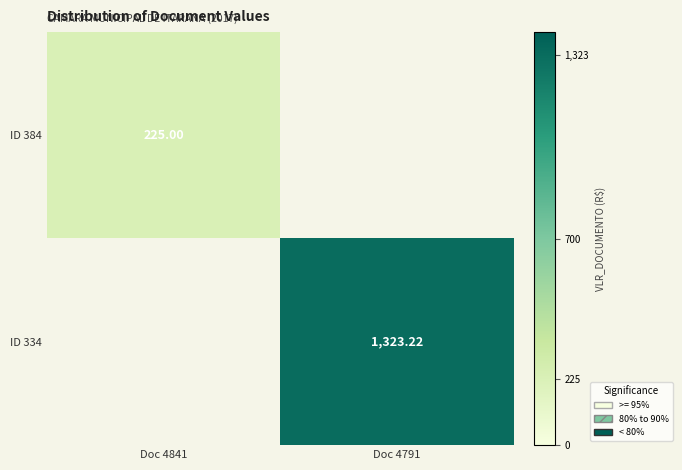

What is the difference between the ID 384 values at Doc 4791 and Doc 4841?

225.0